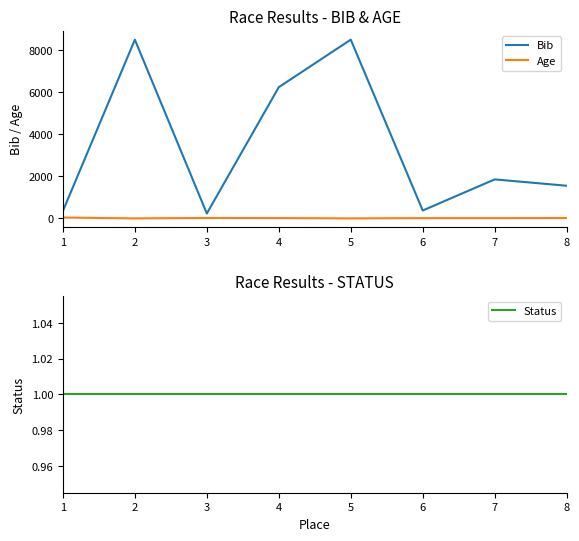

The value of Age at 7 is 6. True or false?

False